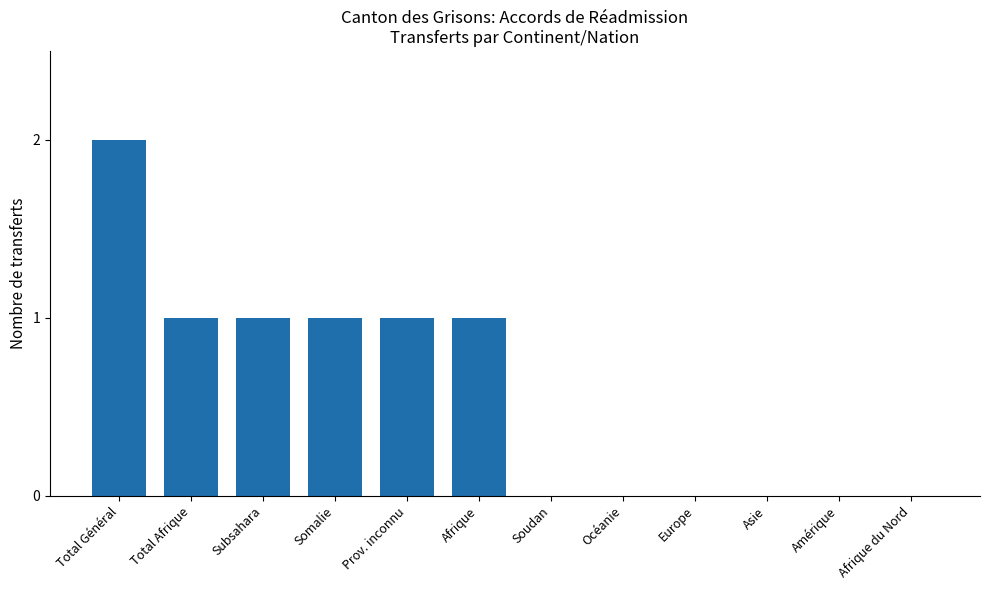

Does the chart contain stacked bars?

No